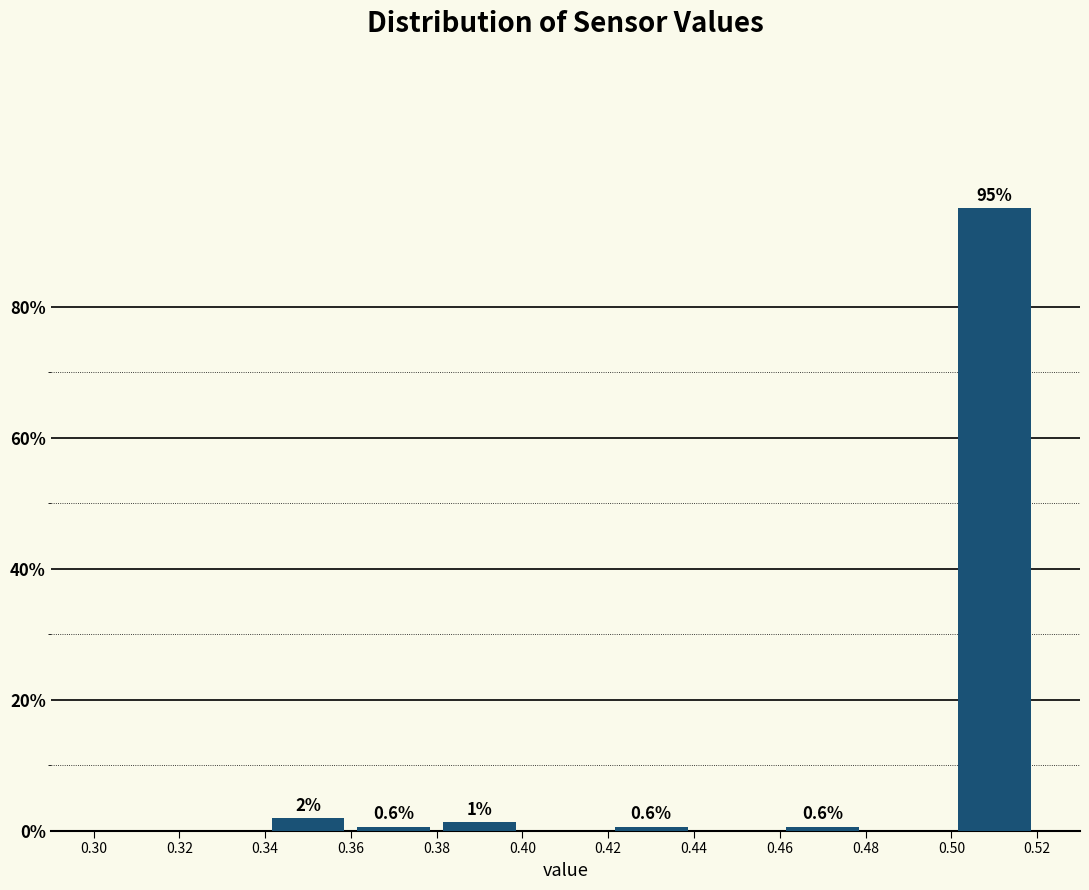

Over which range of the x-axis is the bar tallest?

0.50 to 0.52